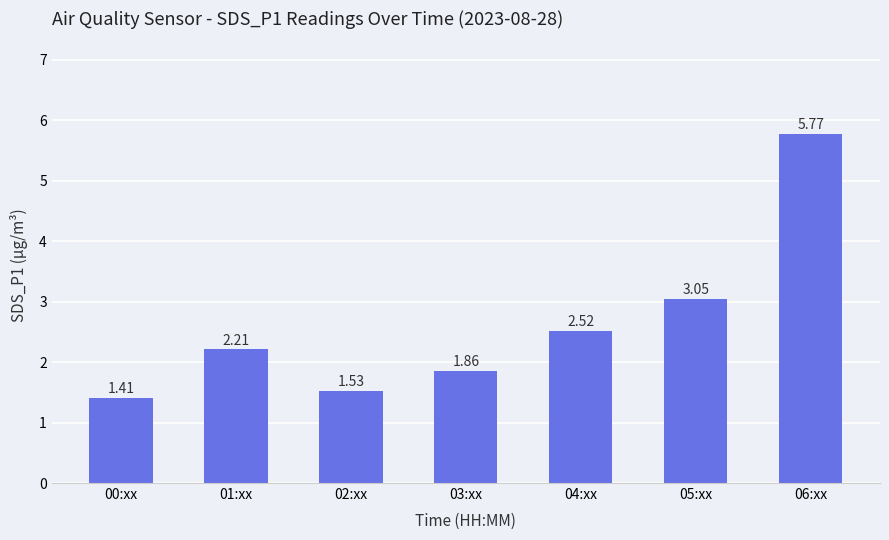

Does the chart contain stacked bars?

No